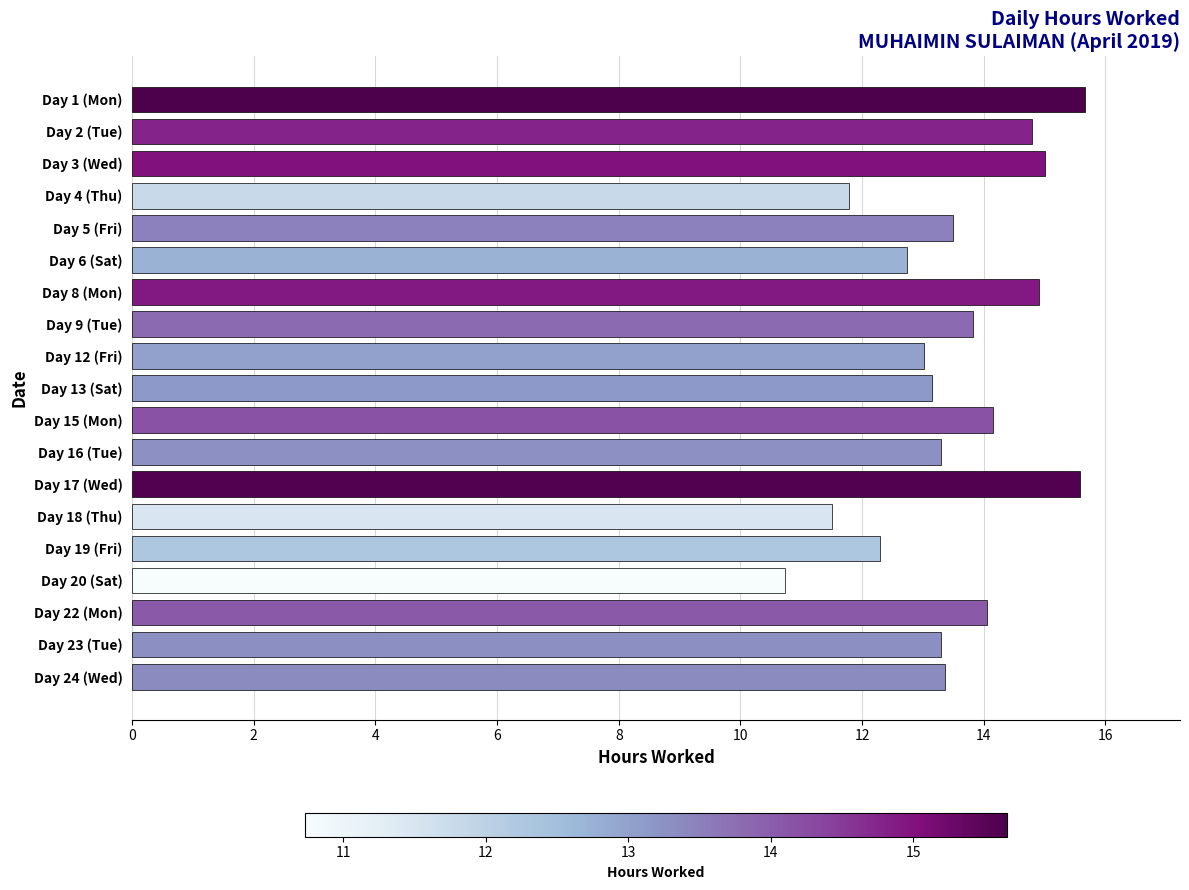

What is the difference between the maximum and minimum values?

4.9